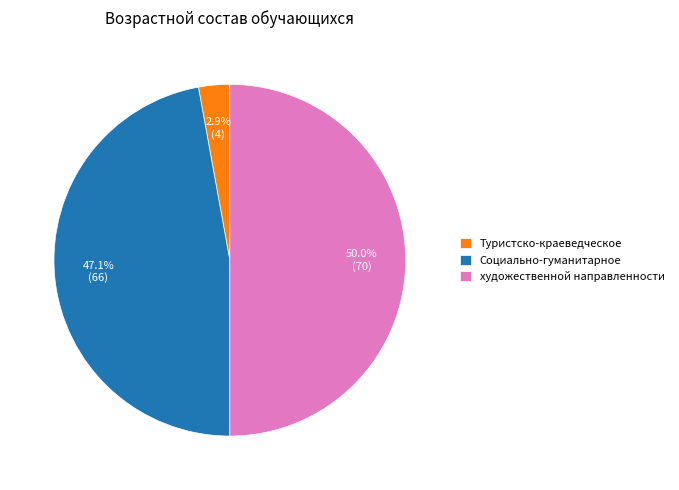

Between Туристско-краеведческое and художественной направленности, which is larger?

художественной направленности